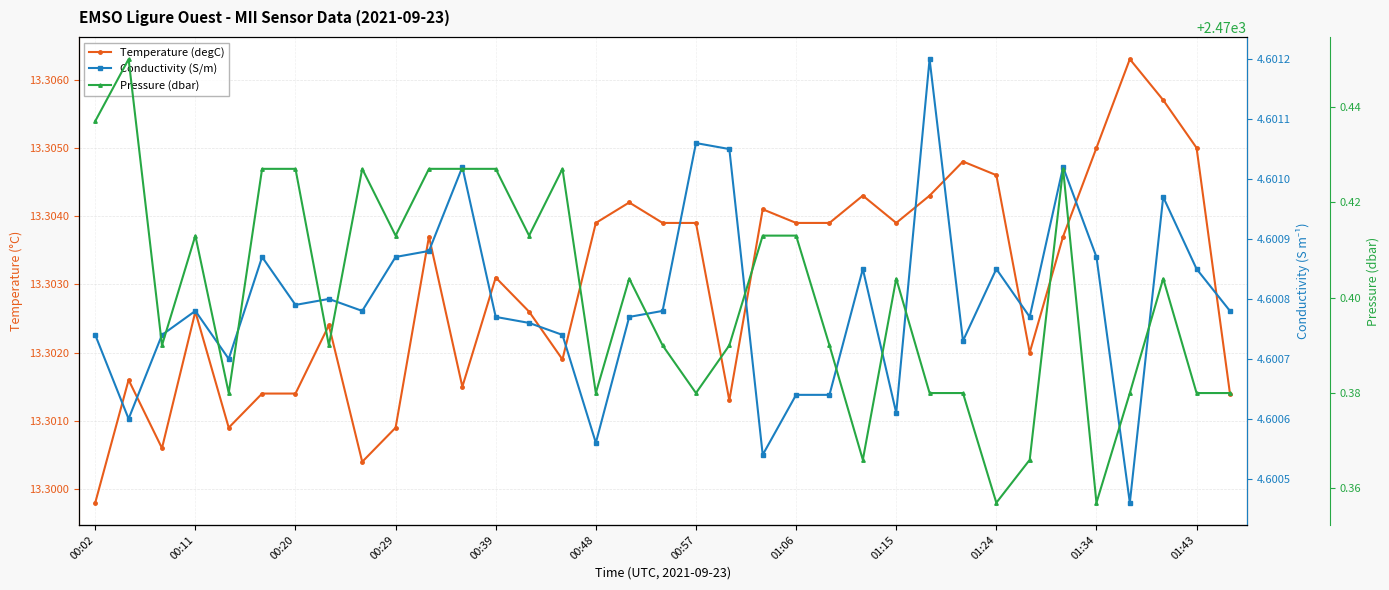

True or false: Pressure (dbar) and Conductivity (S/m) cross at least once.

False